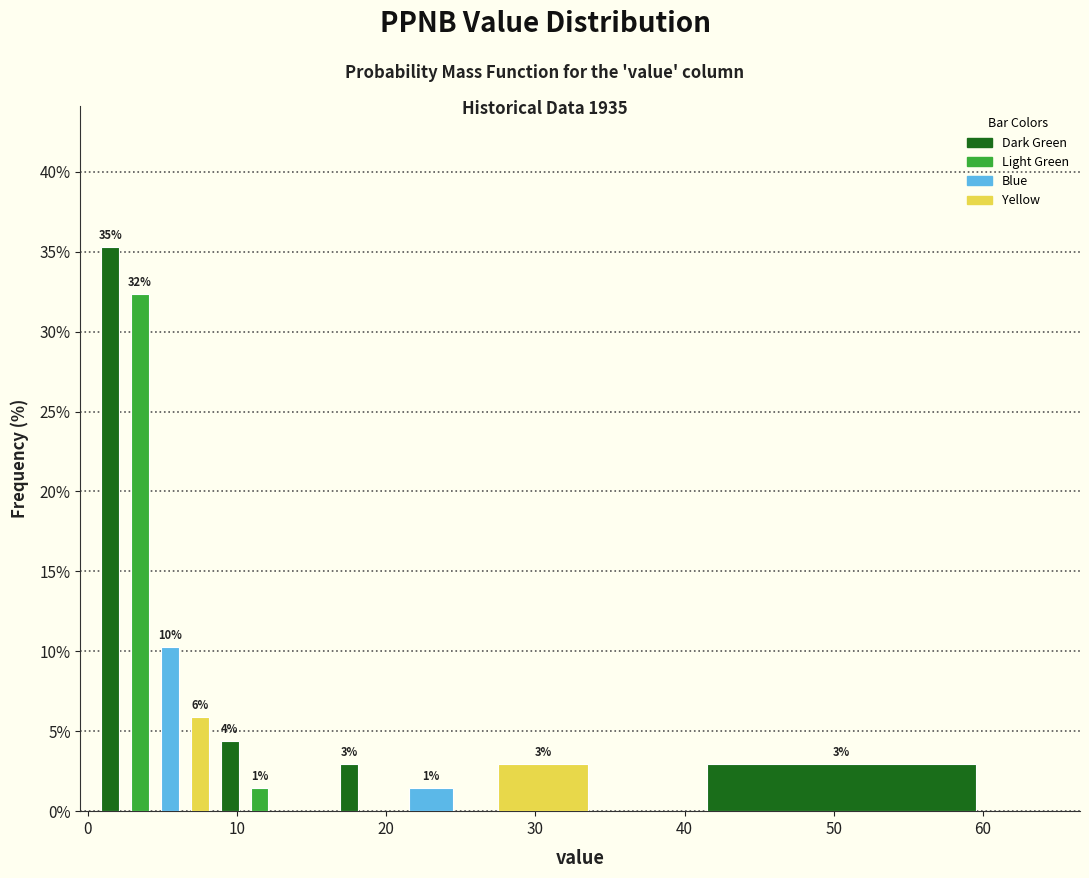

Around what value on the x-axis is the tallest bar? Give the approximate position of its centre, as read against the axis.

2